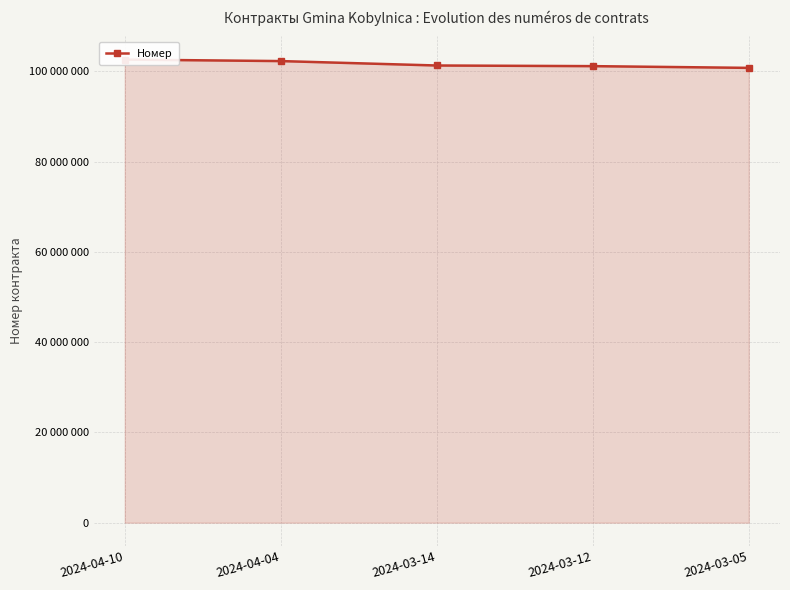

Does the chart display data point markers on the line(s)?

Yes